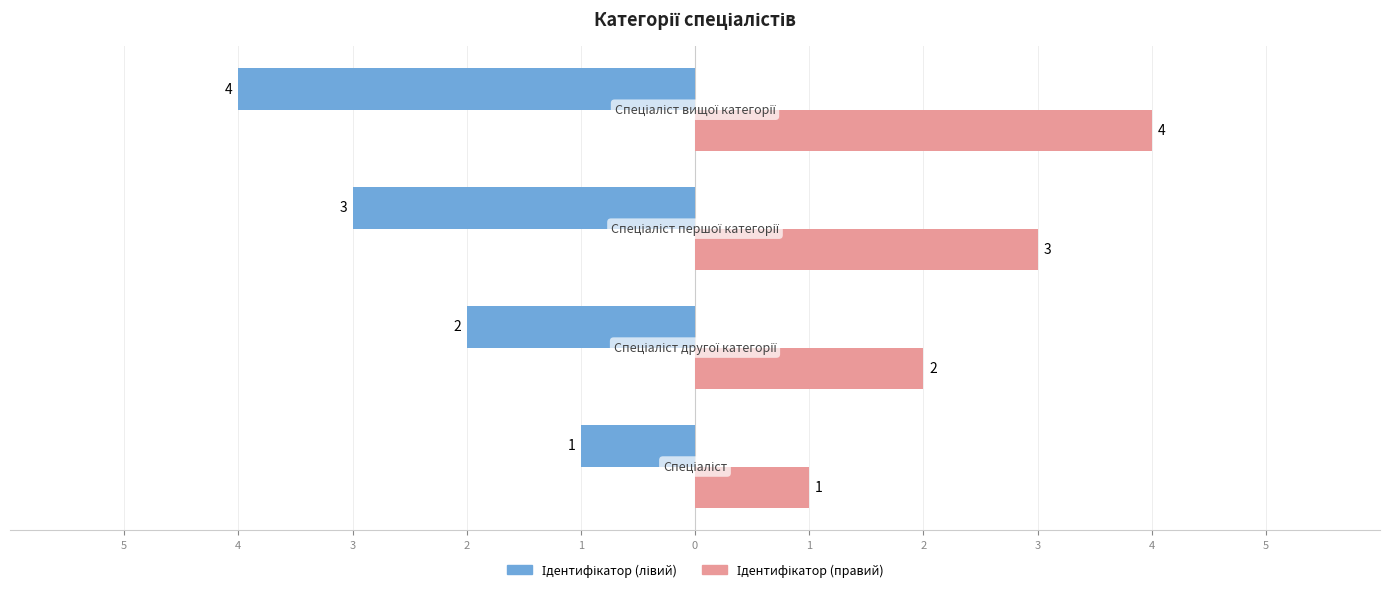

How many values in the Ідентифікатор (правий) series exceed 3?

1